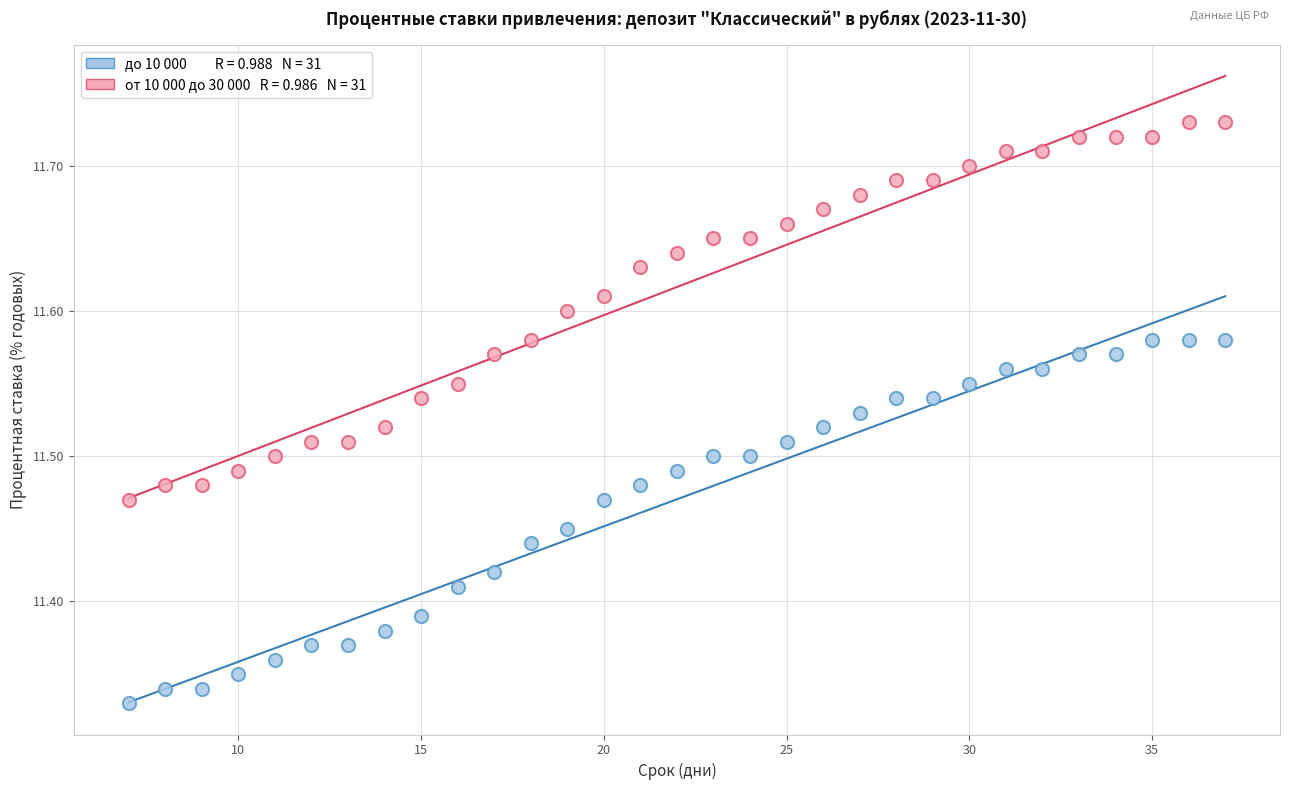

Across all data points, what is the range of Y values (max minus min)?

0.4